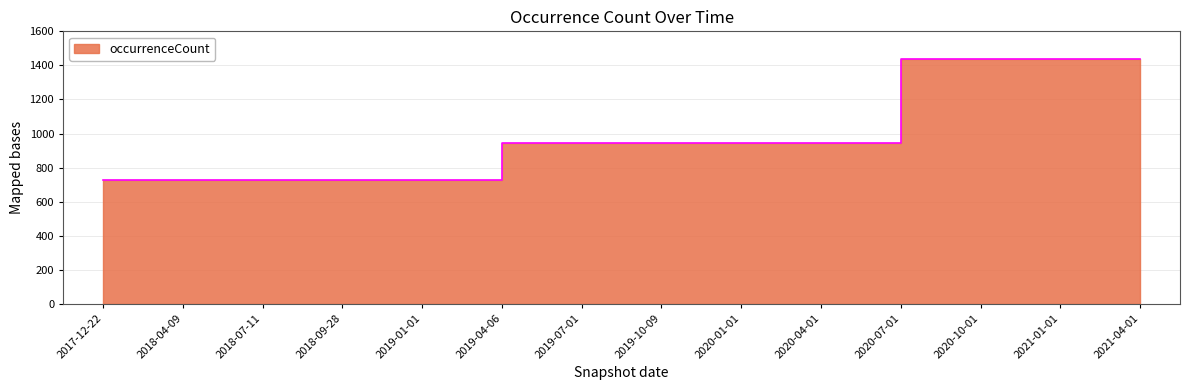

At which category does the chart reach its minimum across all series?

2017-12-22